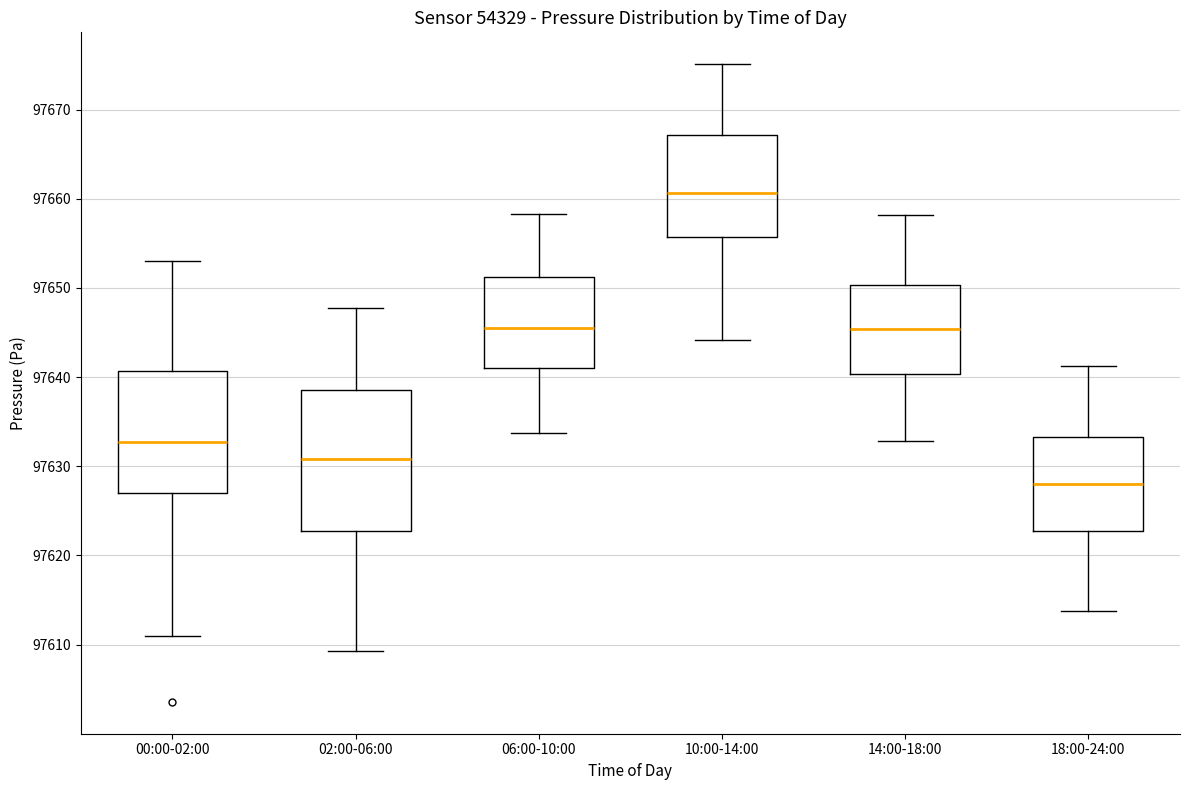

Reading left to right, read every box against the y-axis: the position of its median line, the range the box covers, and the ends of its whiskers. The values are not printed on the chart, so give them approximately, as read against the axis.

00:00-02:00: median 97633, box 97627 to 97641, whiskers 97611 to 97653
02:00-06:00: median 97631, box 97623 to 97639, whiskers 97609 to 97648
06:00-10:00: median 97646, box 97641 to 97651, whiskers 97634 to 97658
10:00-14:00: median 97661, box 97656 to 97667, whiskers 97644 to 97675
14:00-18:00: median 97645, box 97640 to 97650, whiskers 97633 to 97658
18:00-24:00: median 97628, box 97623 to 97633, whiskers 97614 to 97641